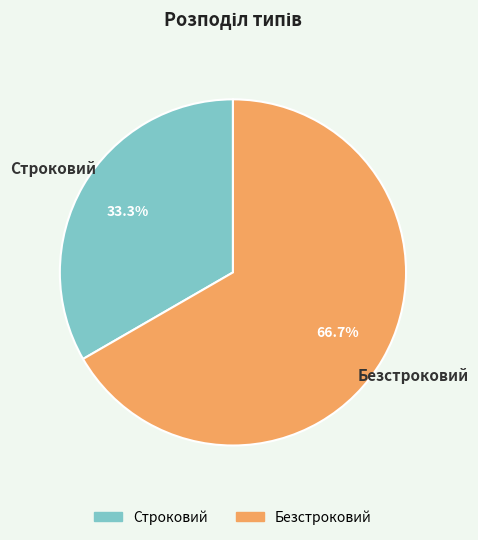

Is it true that Строковий is 47% of the pie?

False